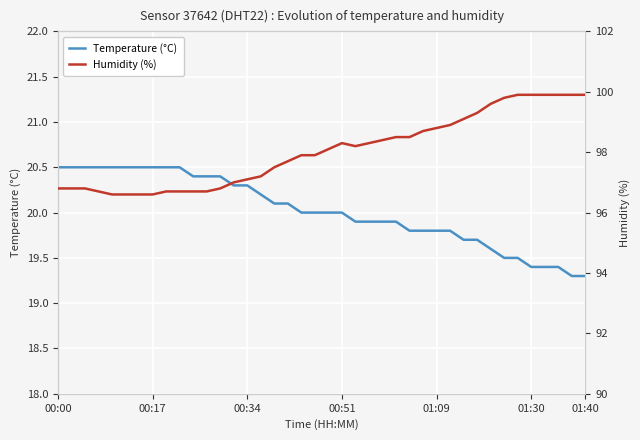

Read the Humidity (%) value at 37.

99.9